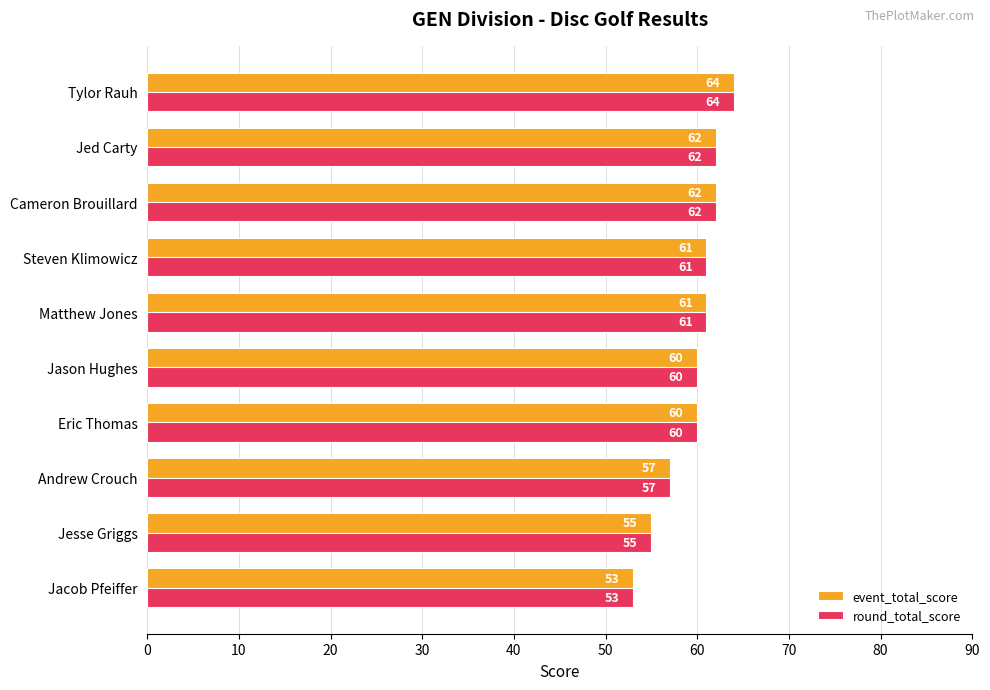

What is the total value across all series at Jed Carty?

124